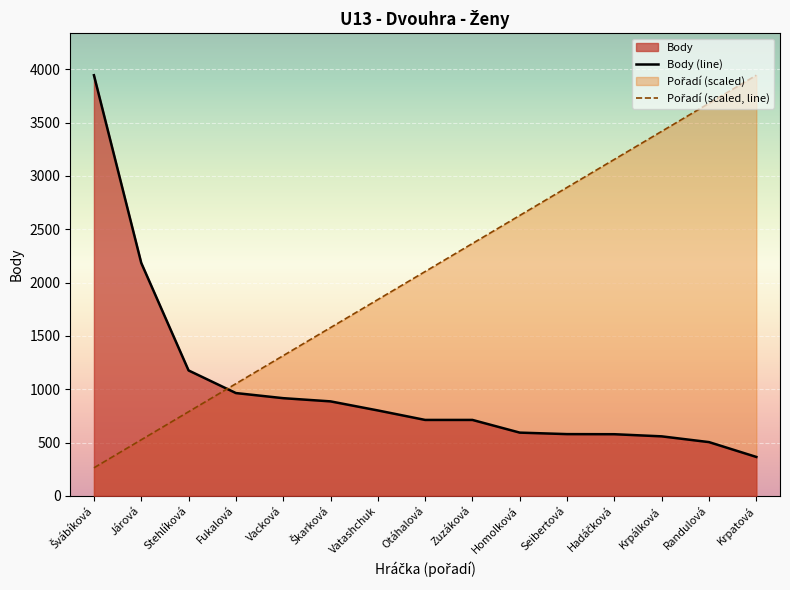

Is it true that Body equals 128.1 at Hadáčková?

False